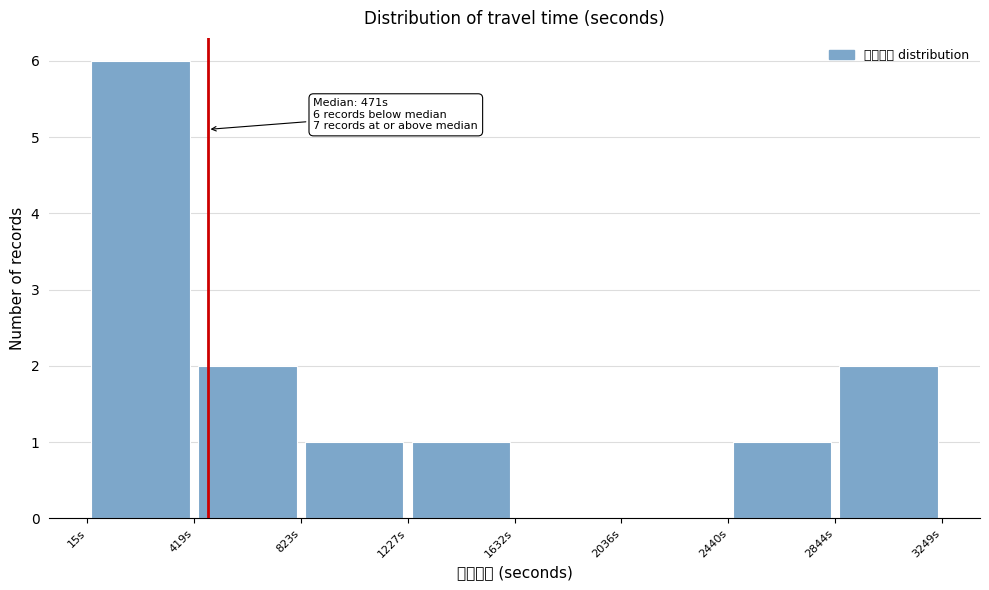

Which range on the x-axis has the tallest bar?

0 to 400